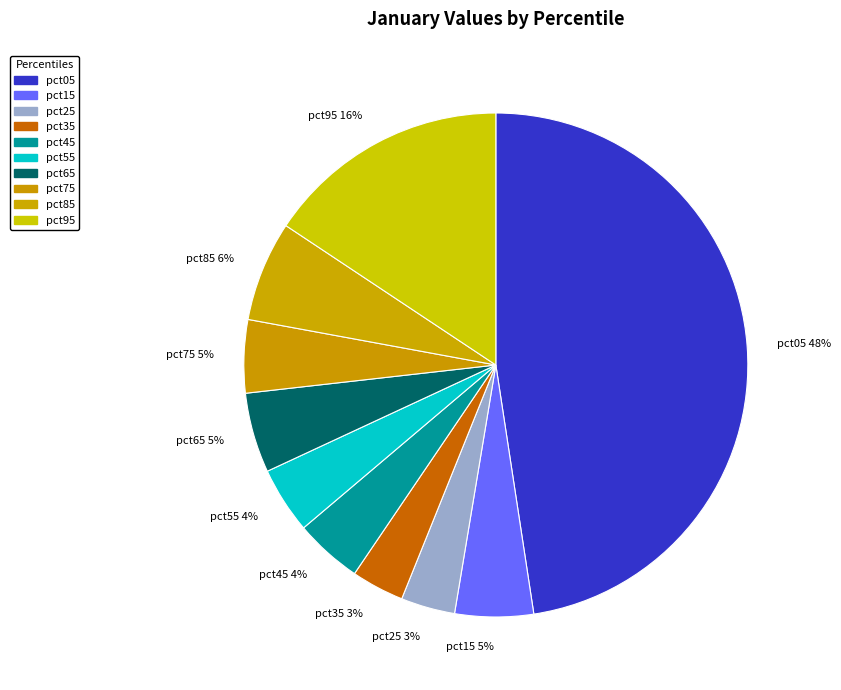

Which slice is the largest?

pct05